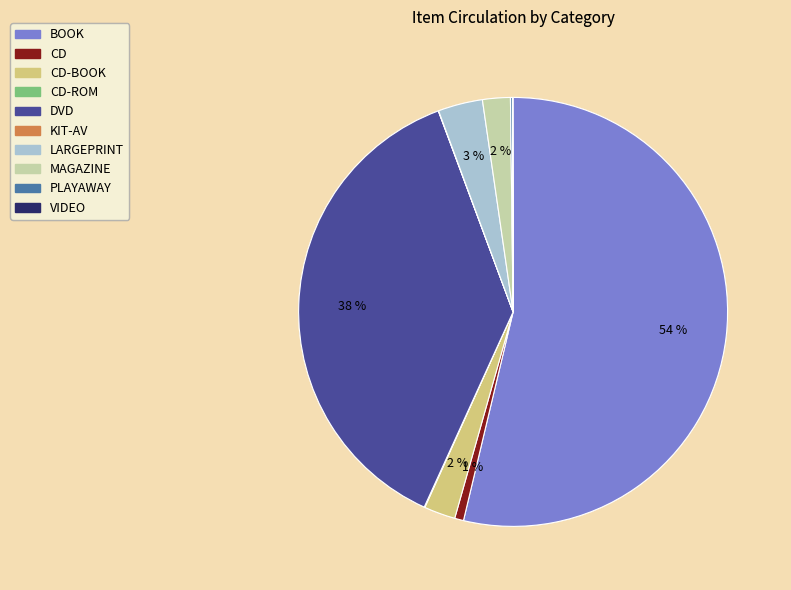

Does any single category account for the majority?

Yes